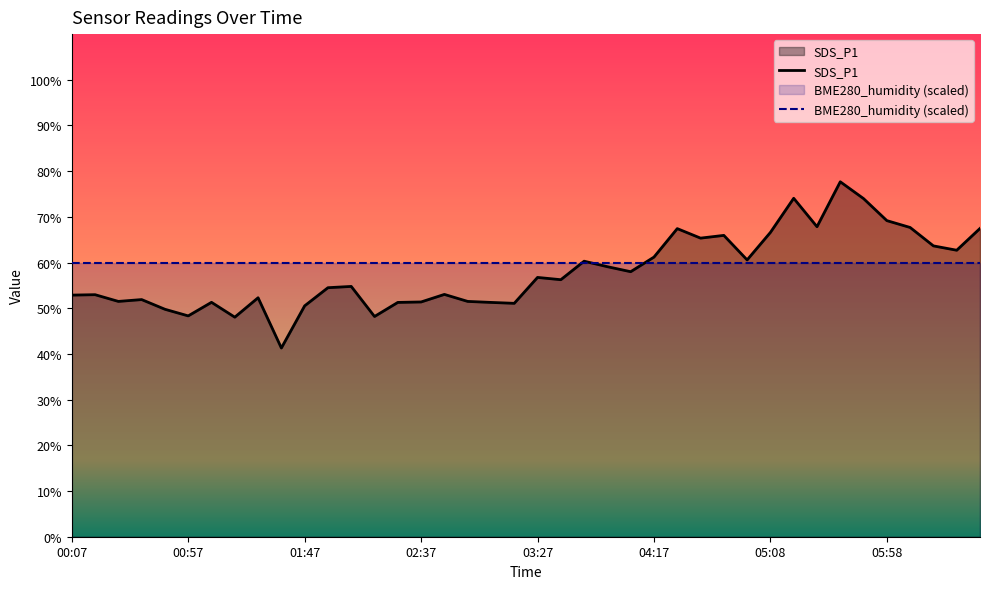

Where is the first local minimum?

00:27